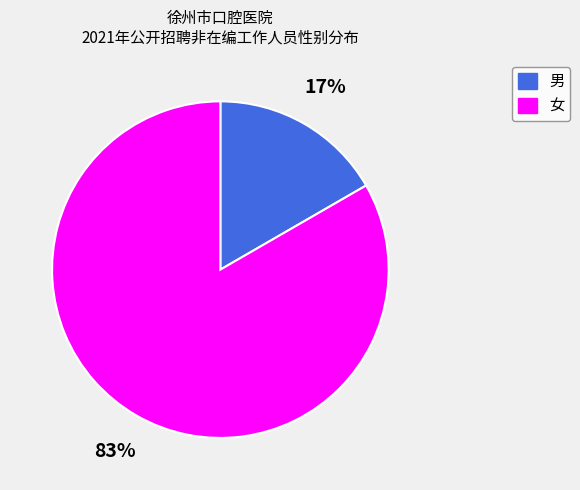

Count the number of slices in the pie.

2